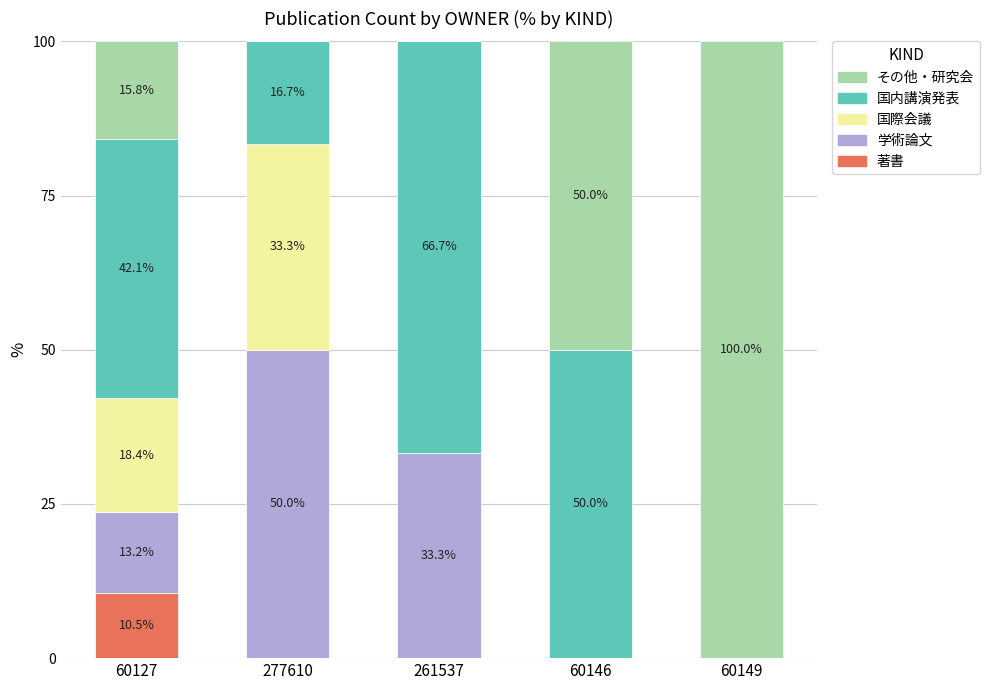

The 著書 series shows -6.7 at 277610. True or false?

False